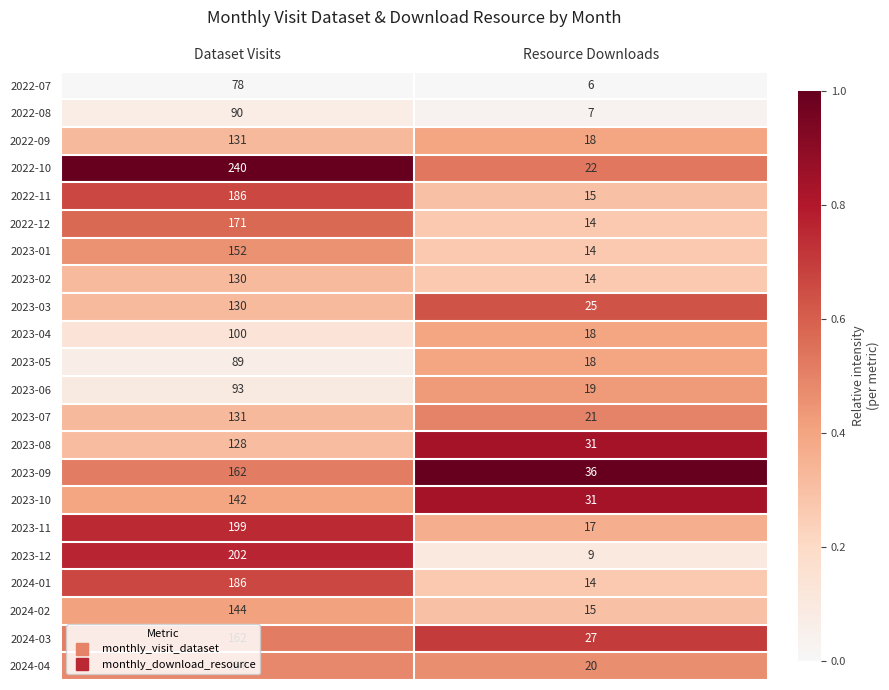

List the labels in order of 2022-12 value, largest first.

Dataset Visits, Resource Downloads